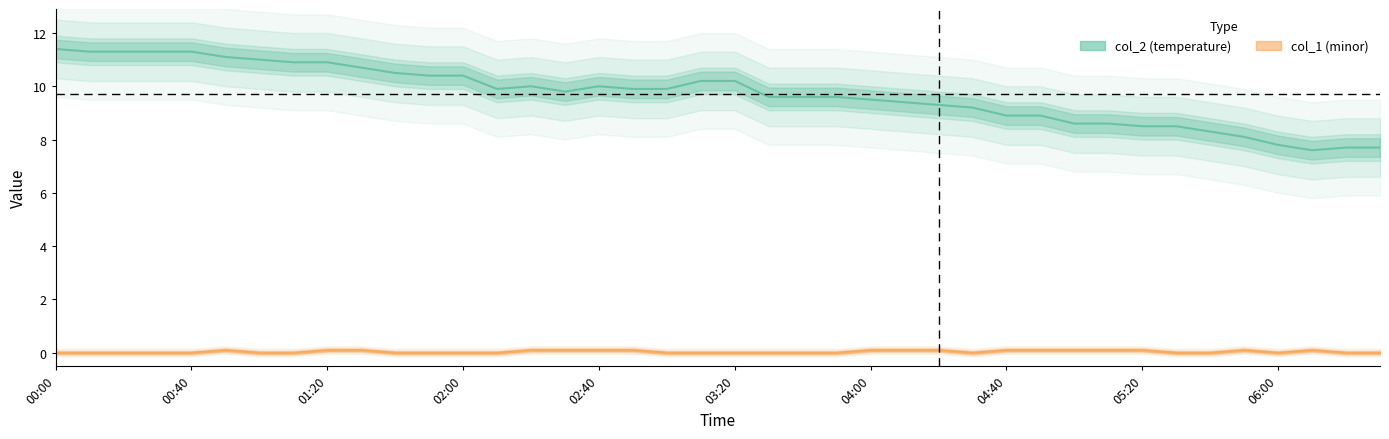

What is the difference between the maximum and minimum values in the col_2 series?

3.8